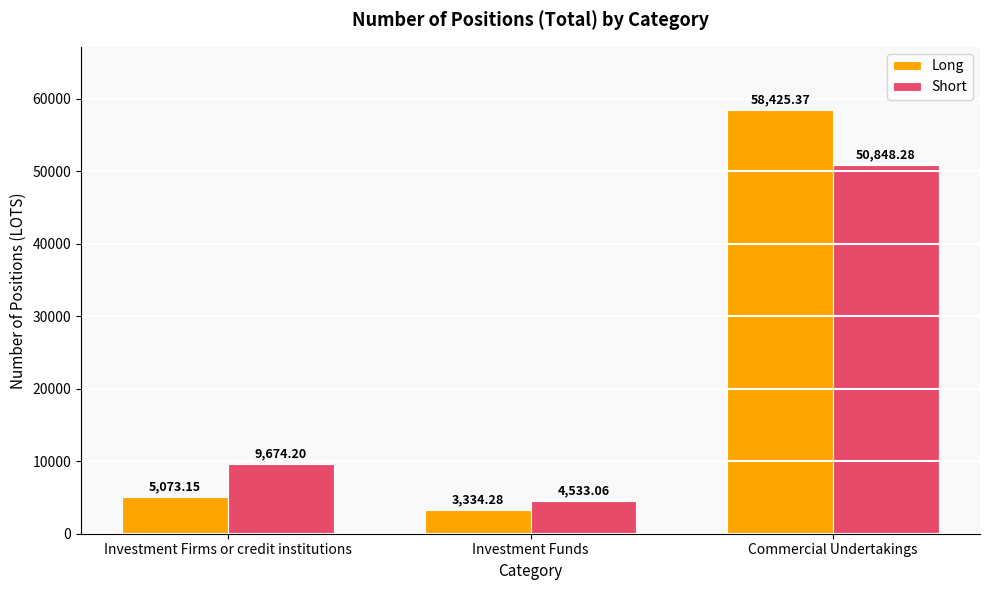

Which category has the lowest value in the Short series?

Investment Funds